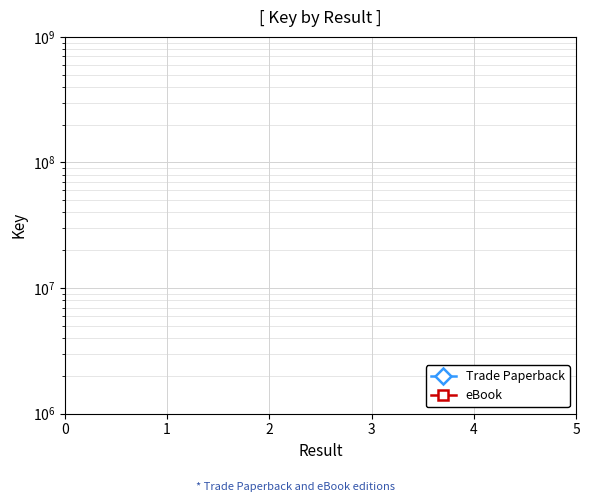

How many data points in eBook are above 2137691705?

1